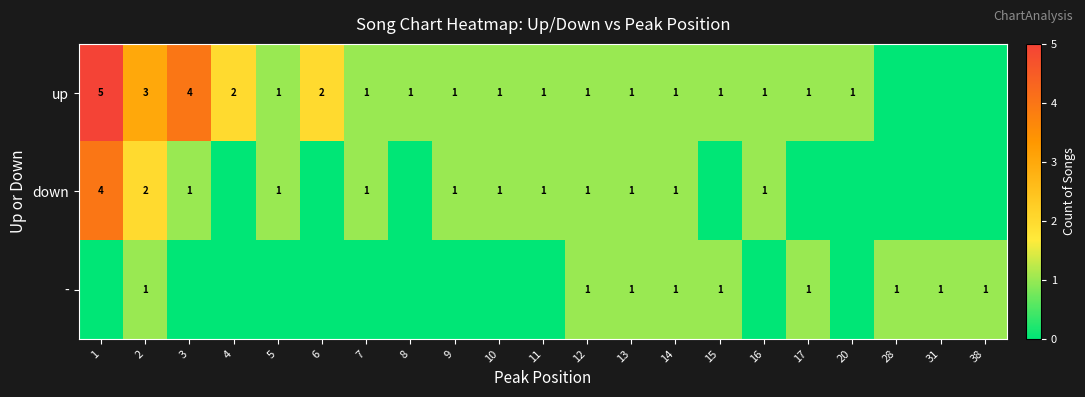

The value of - at 12 is 1. True or false?

True